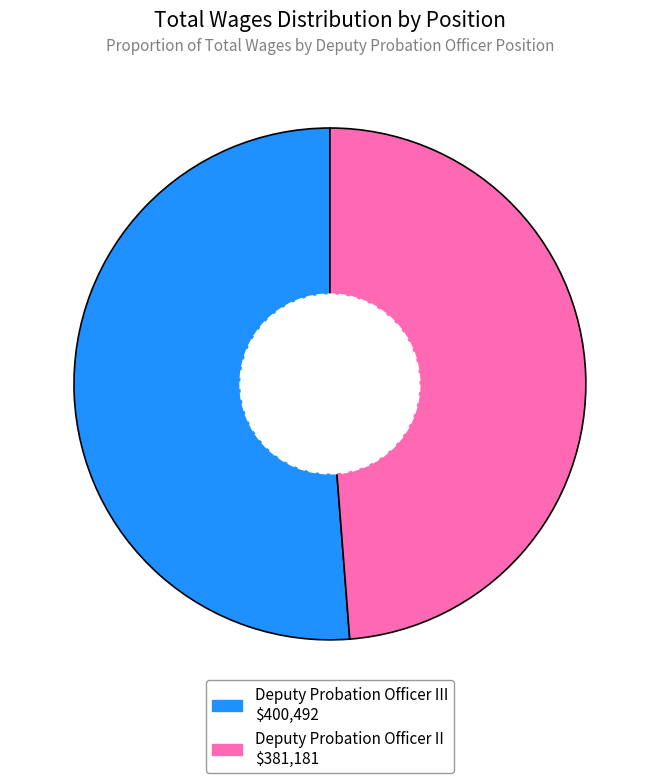

Is there any slice that represents more than half of the pie?

Yes